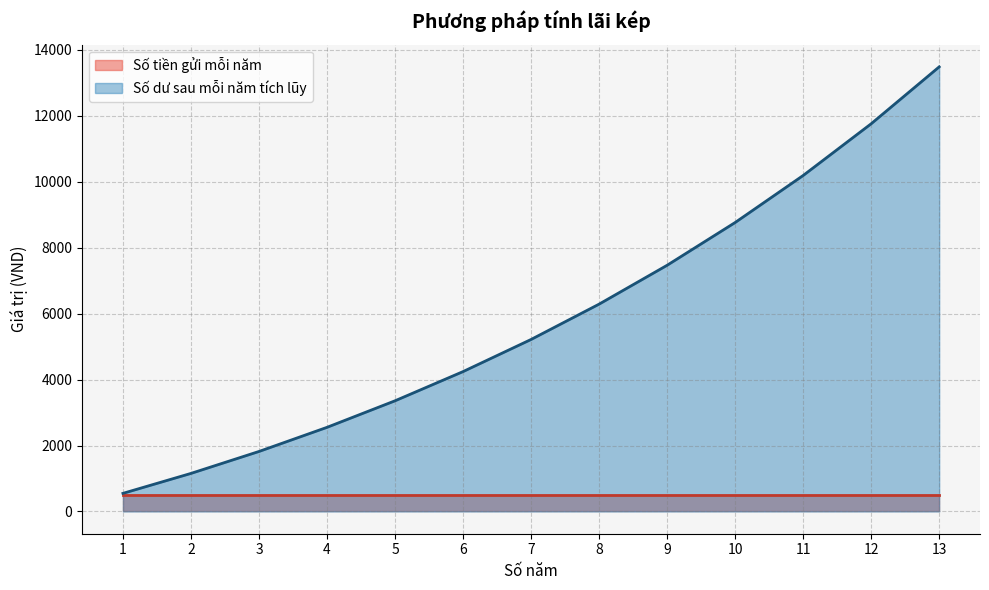

Is it true that the value at 12 is 11761.4?

True